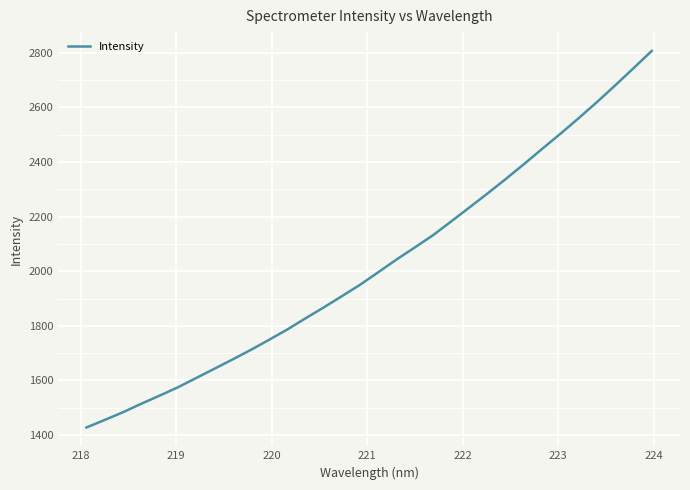

What is the difference between the maximum and minimum values?

1378.4